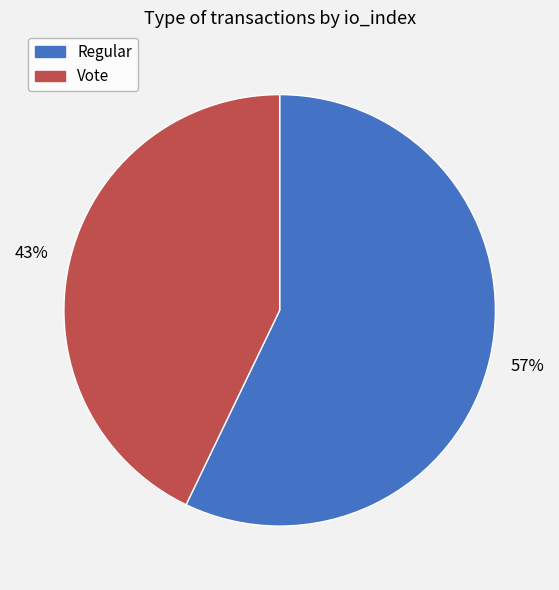

Does any single category account for the majority?

Yes